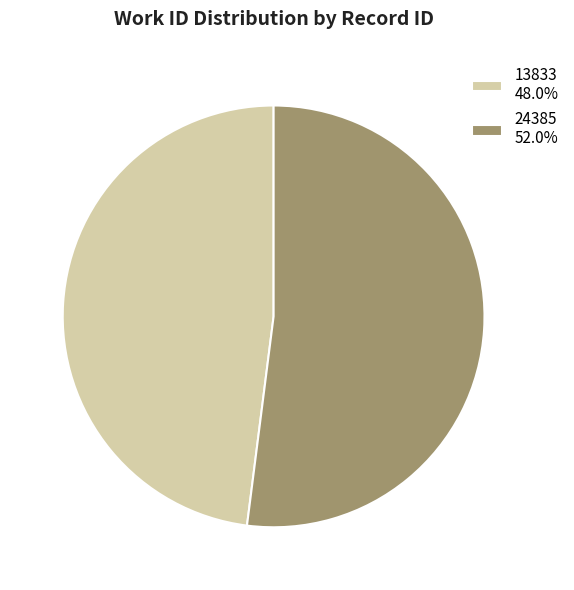

What is the majority slice?

24385